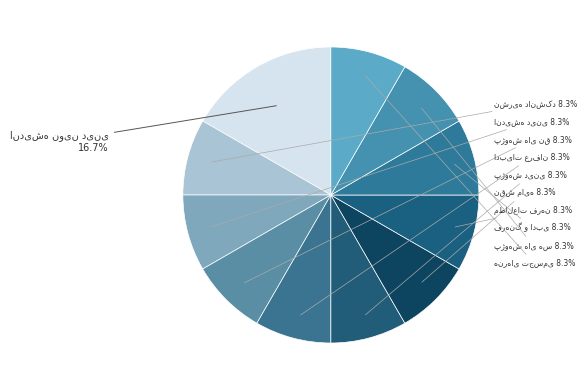

How many segments does this pie chart have?

11